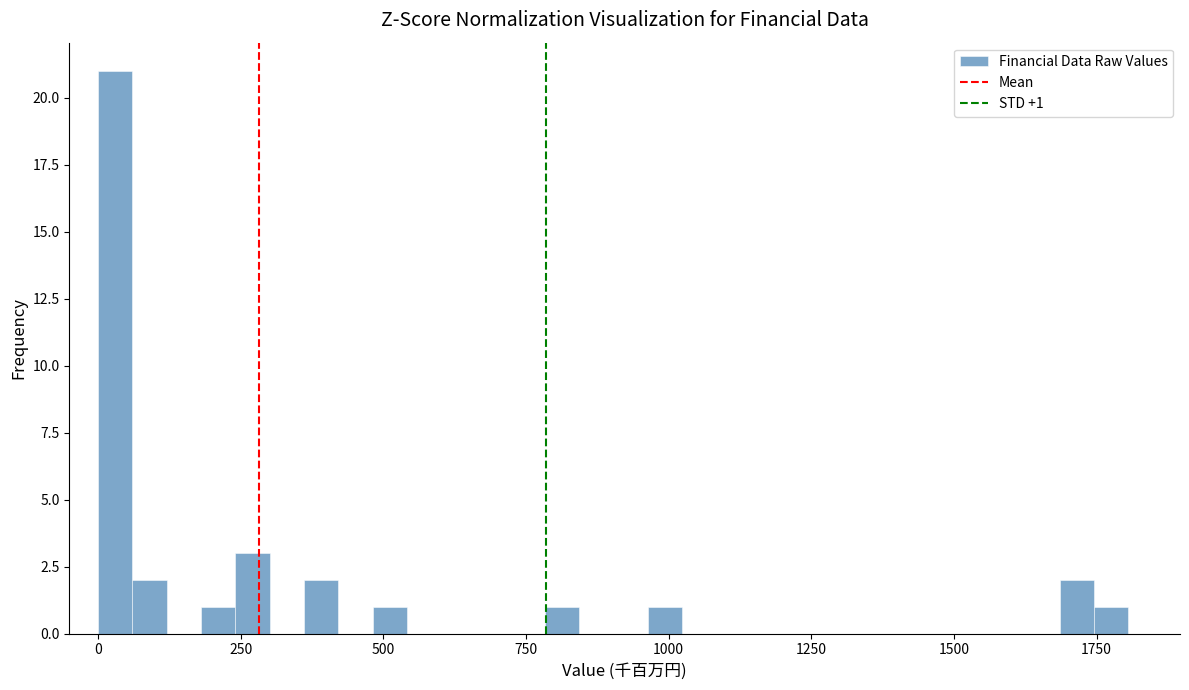

Read against the x-axis, roughly where is the centre of the tallest bar?

50